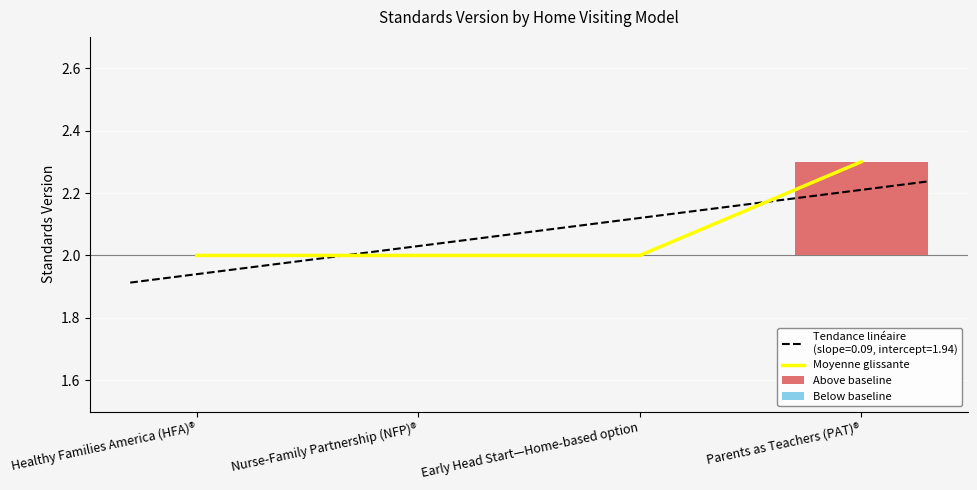

Which series has the widest spread of values?

Moyenne glissante